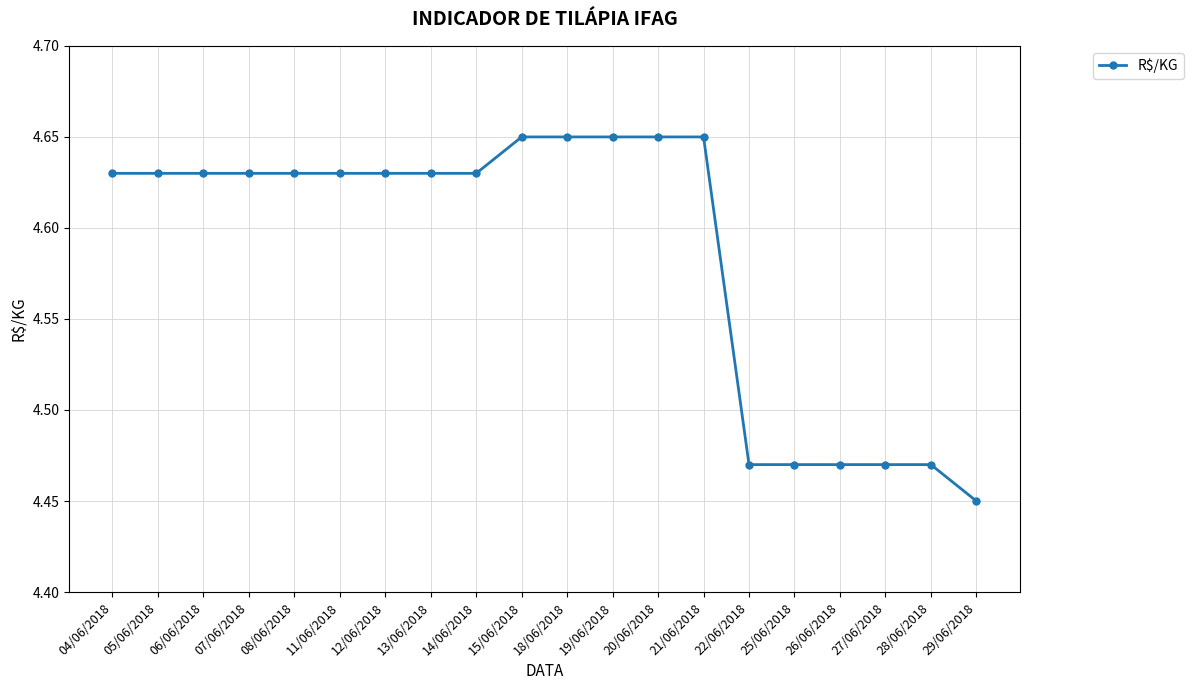

The chart shows a value of 2.0 at 06/06/2018. True or false?

False